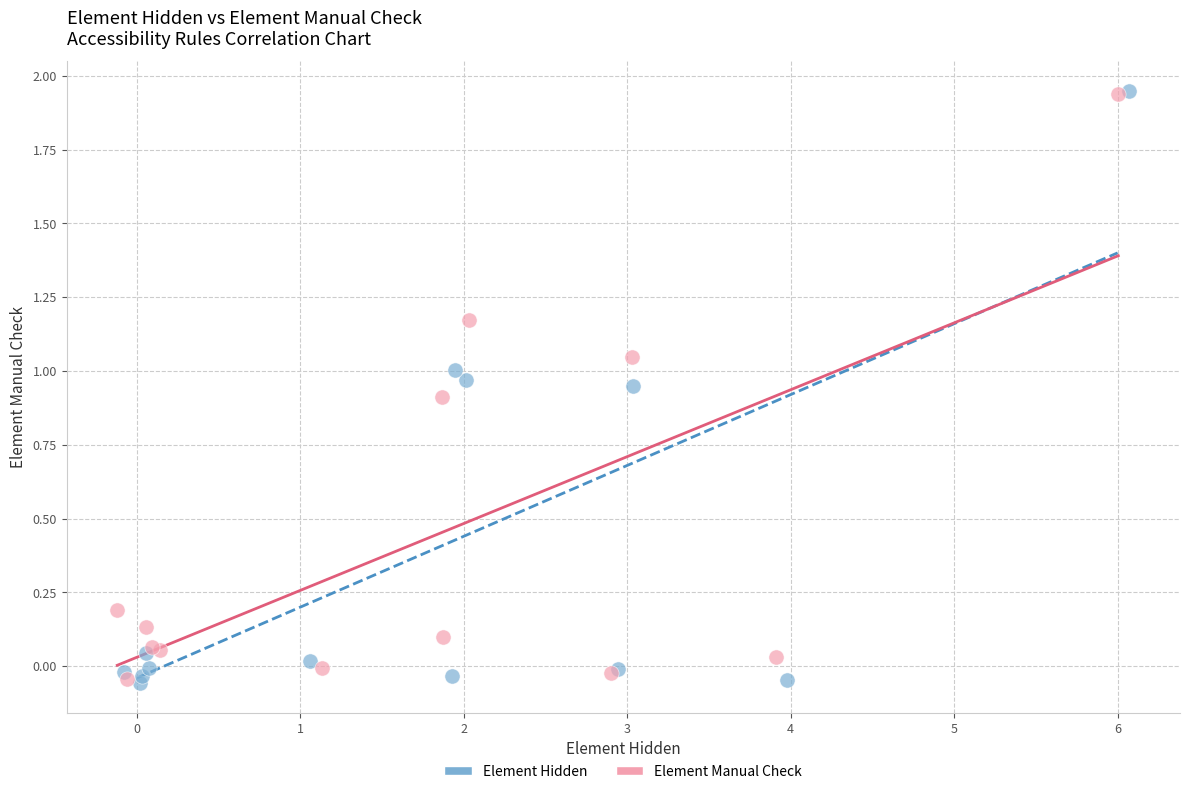

What are all the series names shown in the legend?

Element Hidden, Element Manual Check